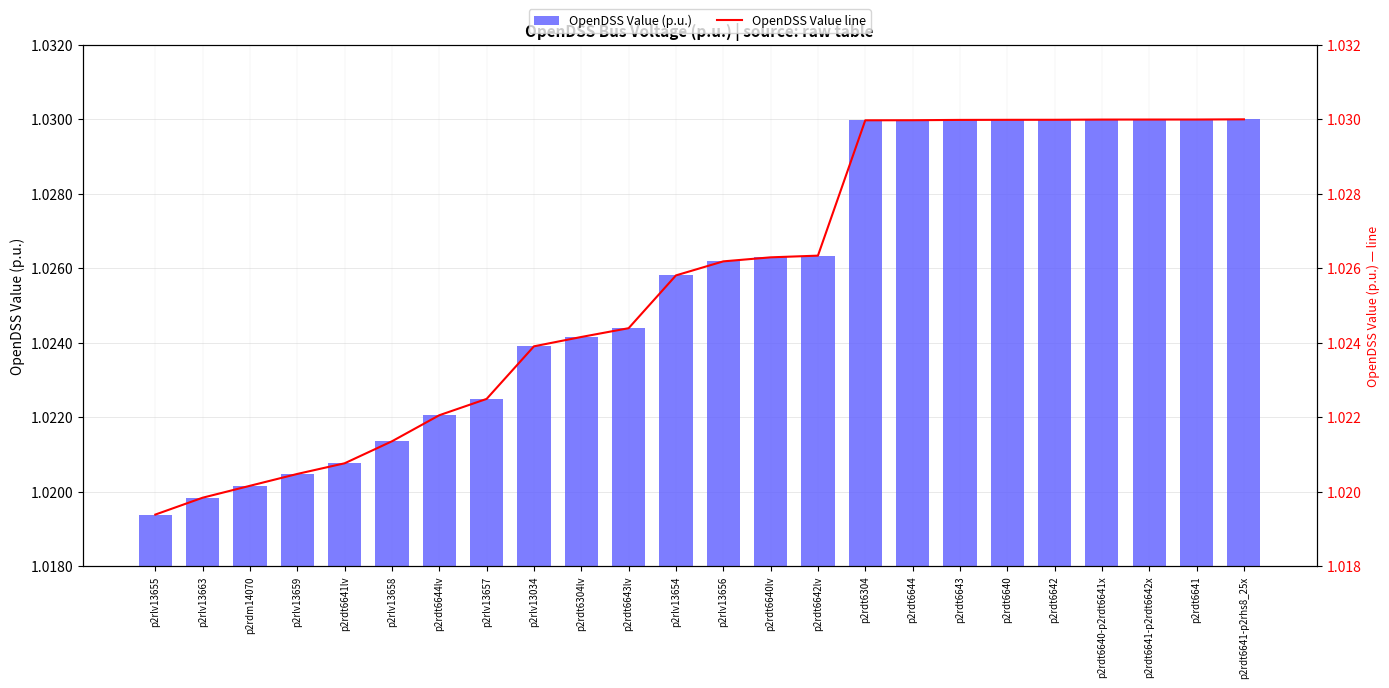

Rank the series at p2rdt6643lv from highest to lowest value.

OpenDSS Value (p.u.), OpenDSS Value line